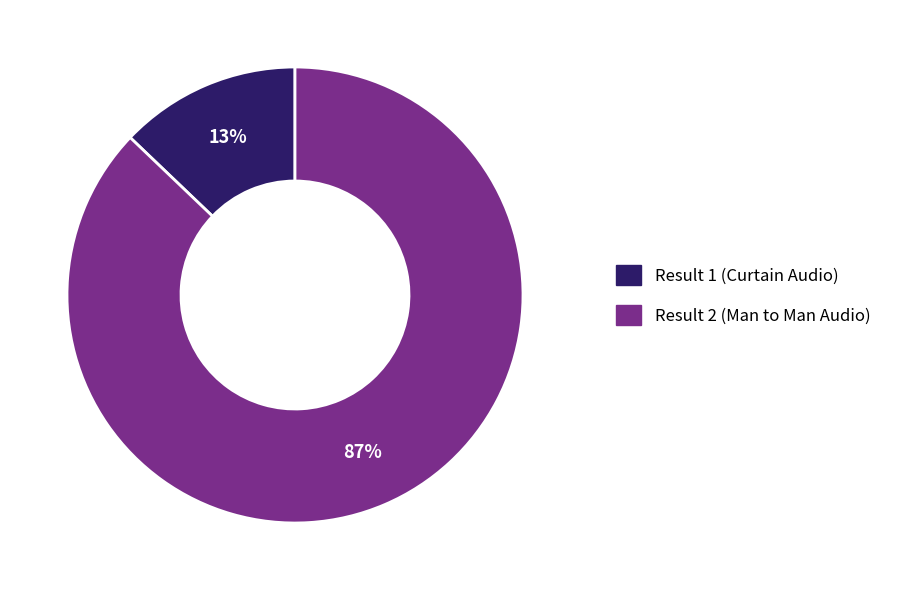

Between Result 1 (Curtain Audio) and Result 2 (Man to Man Audio), which is larger?

Result 2 (Man to Man Audio)